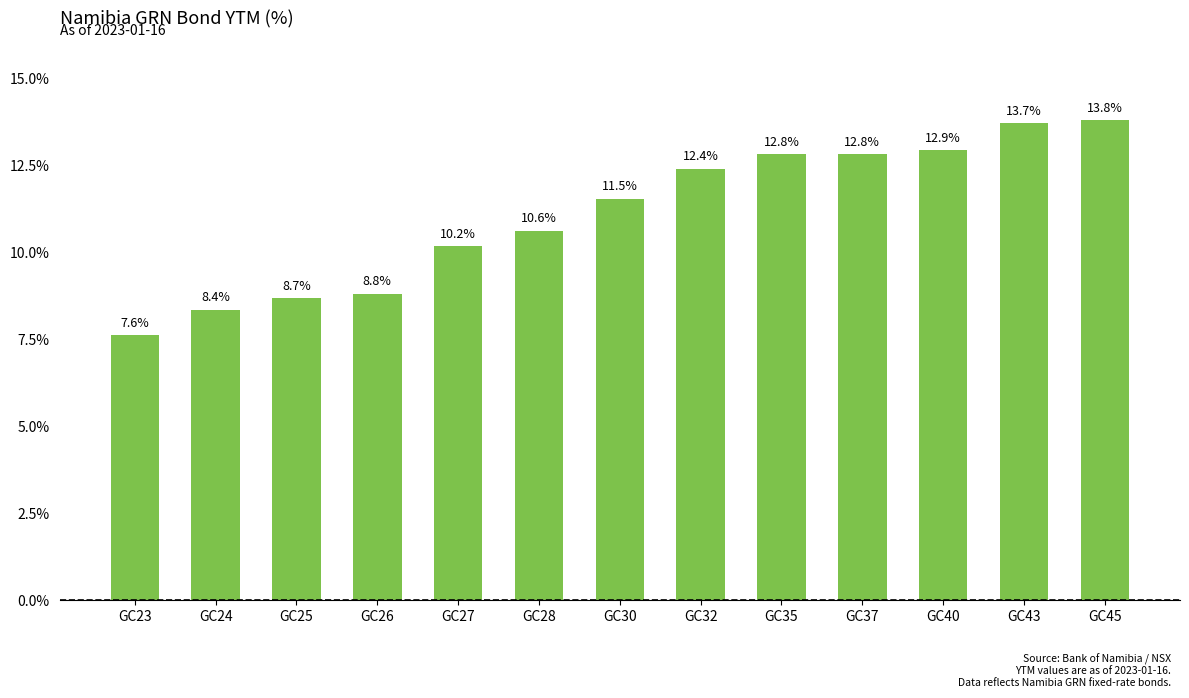

How many bars are there in total?

13